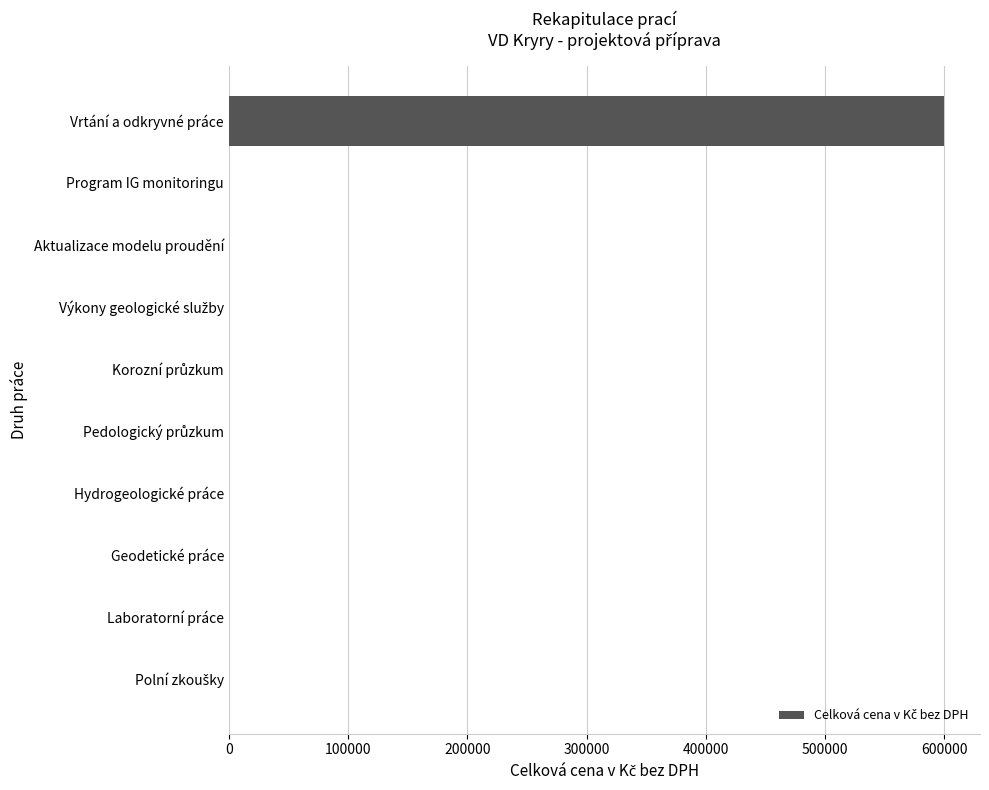

Count the number of values greater than 0.

1